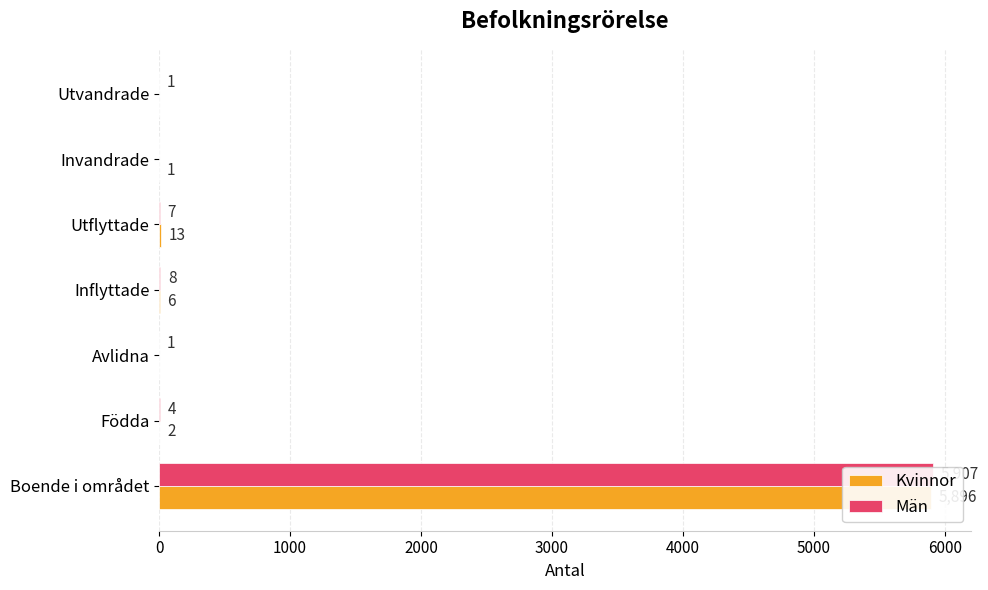

How many bars are there in total?

14